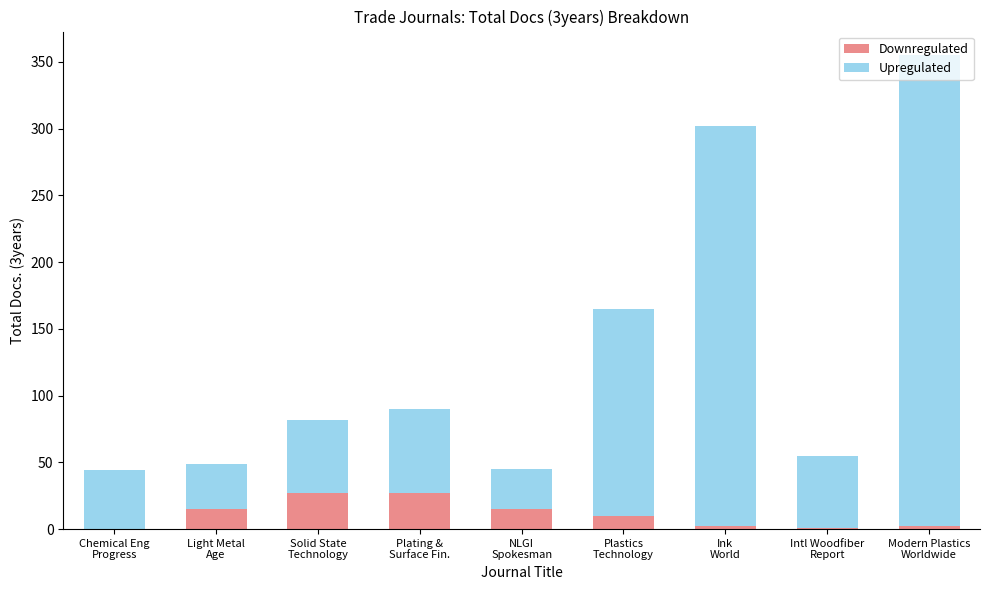

What is the sum of all Downregulated values?

99